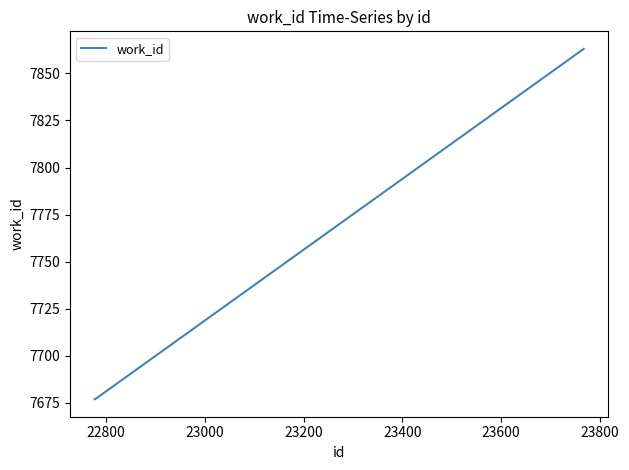

What is the minimum value shown in the chart?

7677